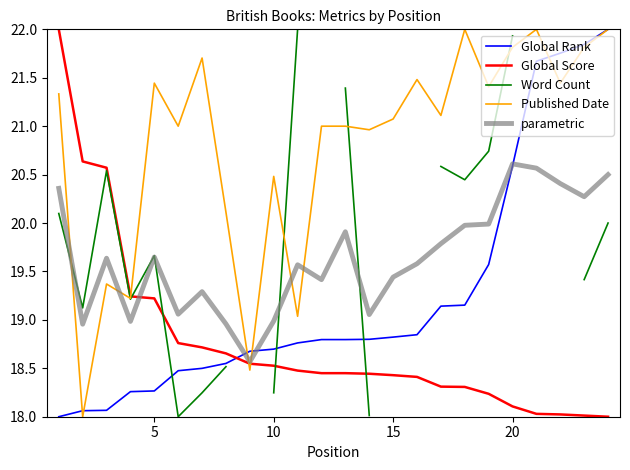

The value of Global Rank at 10 is 32.2. True or false?

False